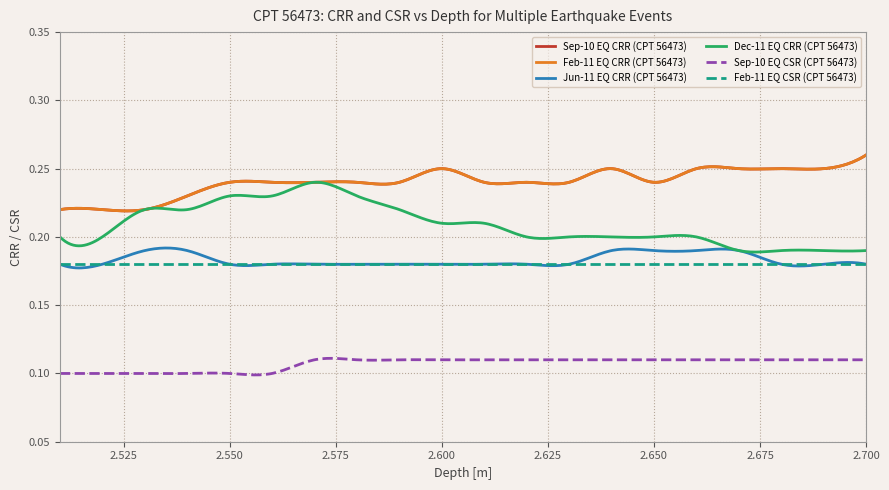

What is the label of the 11th point from the right?

2.6